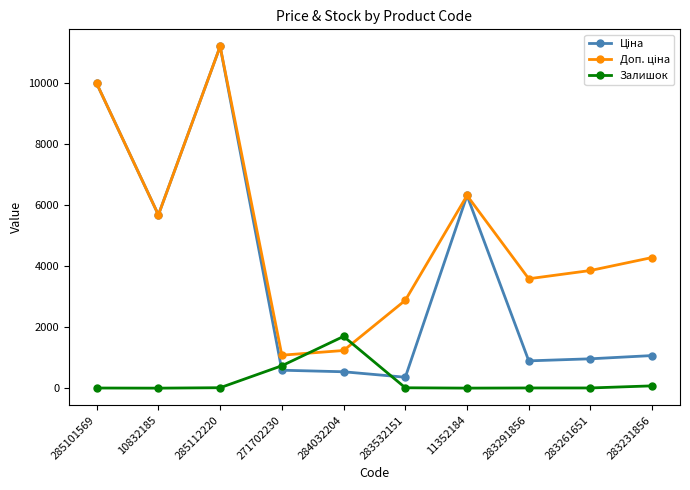

What is the difference between the Залишок values at 283291856 and 11352184?

5.0